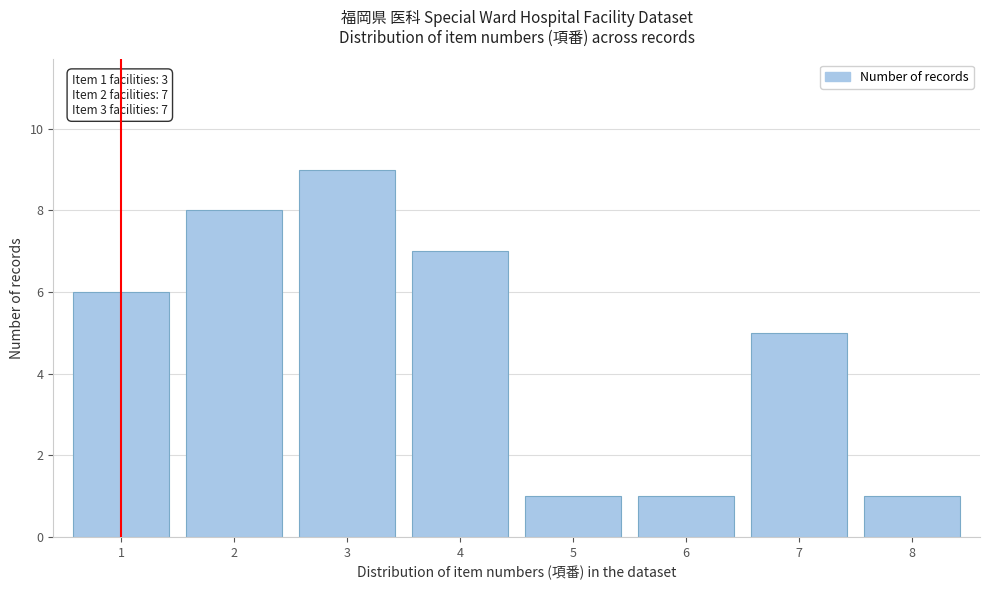

Which range on the x-axis has the tallest bar?

2.5 to 3.5